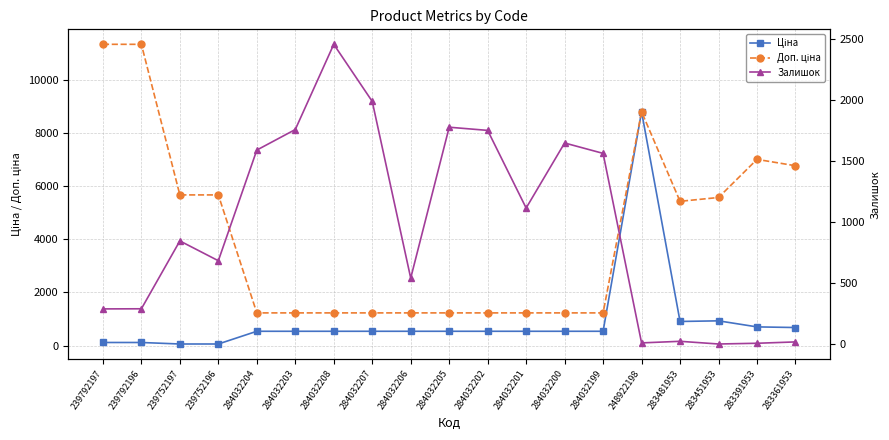

What are all the series names shown in the legend?

Ціна, Доп. ціна, Залишок